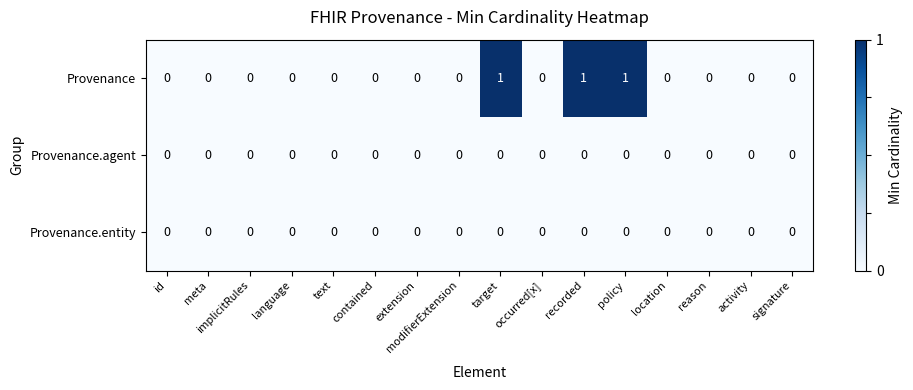

How many series are shown in this chart?

3